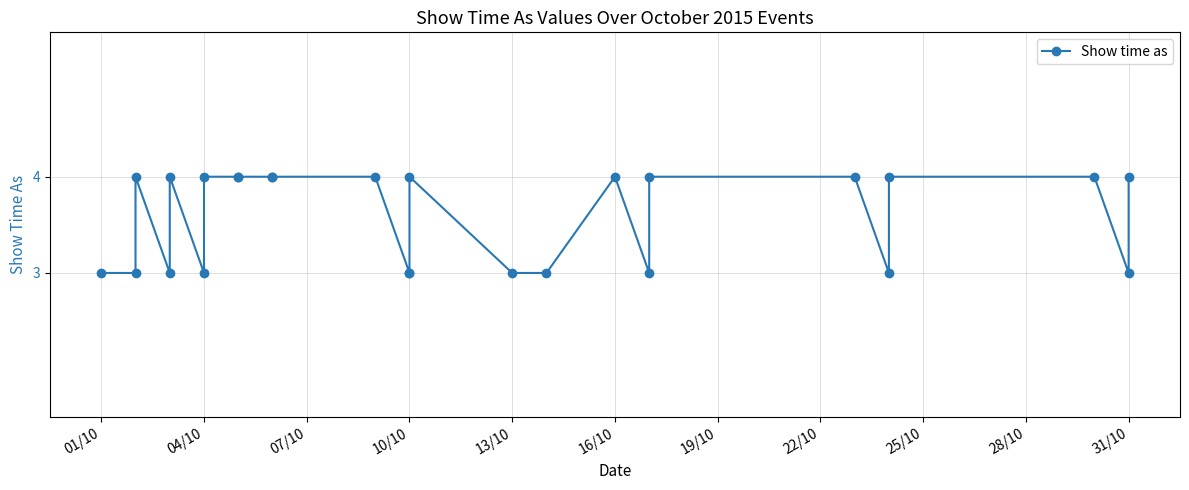

What is the greatest value displayed?

4